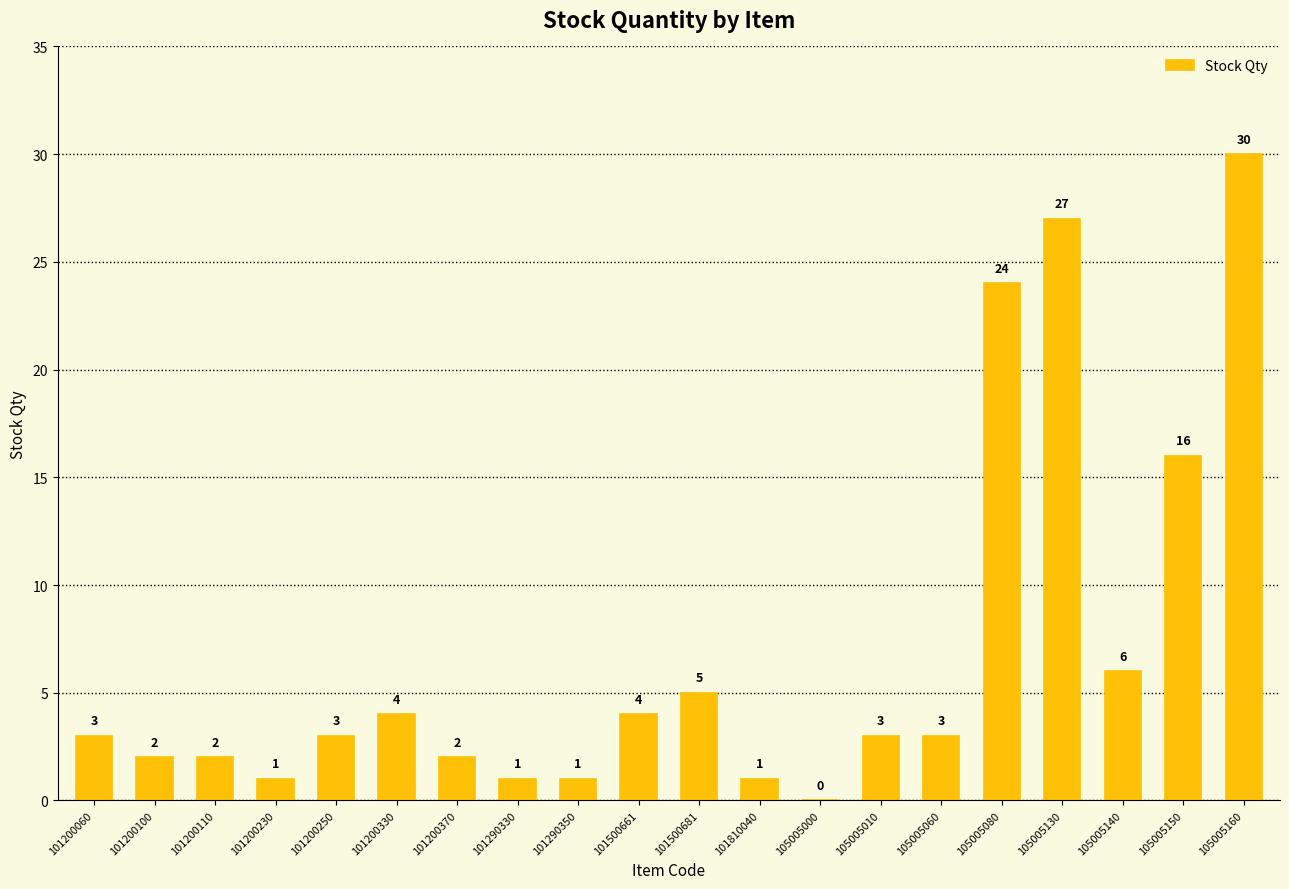

What is the average value?

7